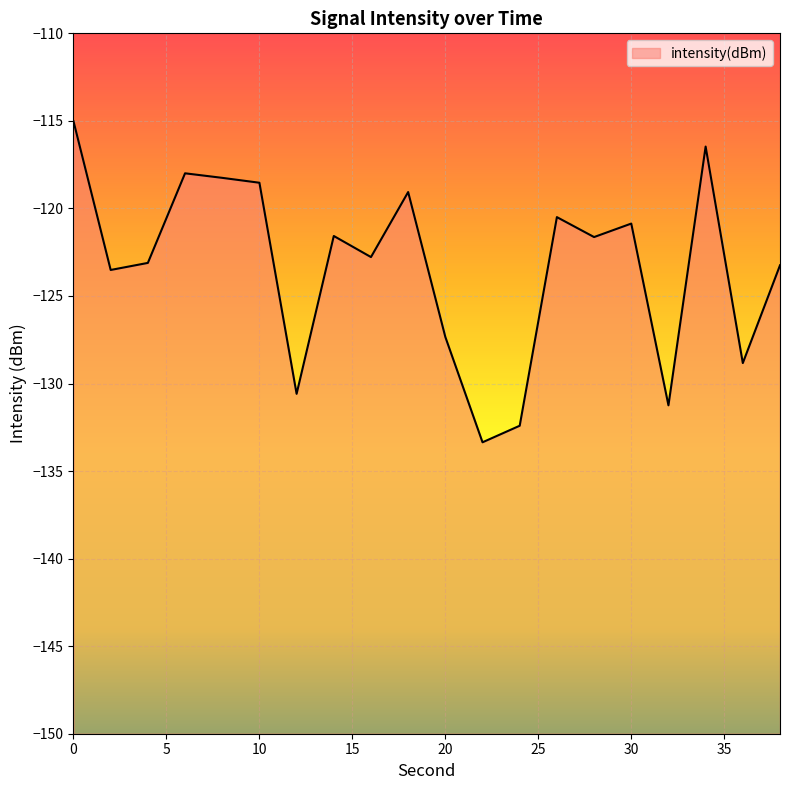

What is the approximate value at 8?

-118.3